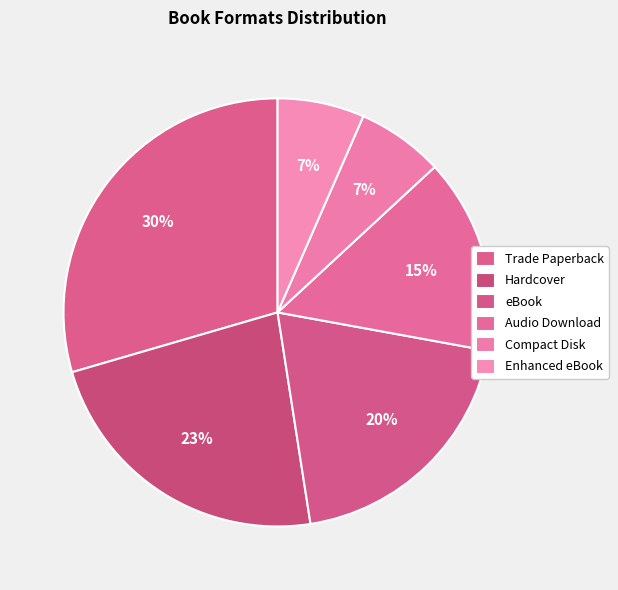

The Compact Disk slice represents 14% of the pie. True or false?

False